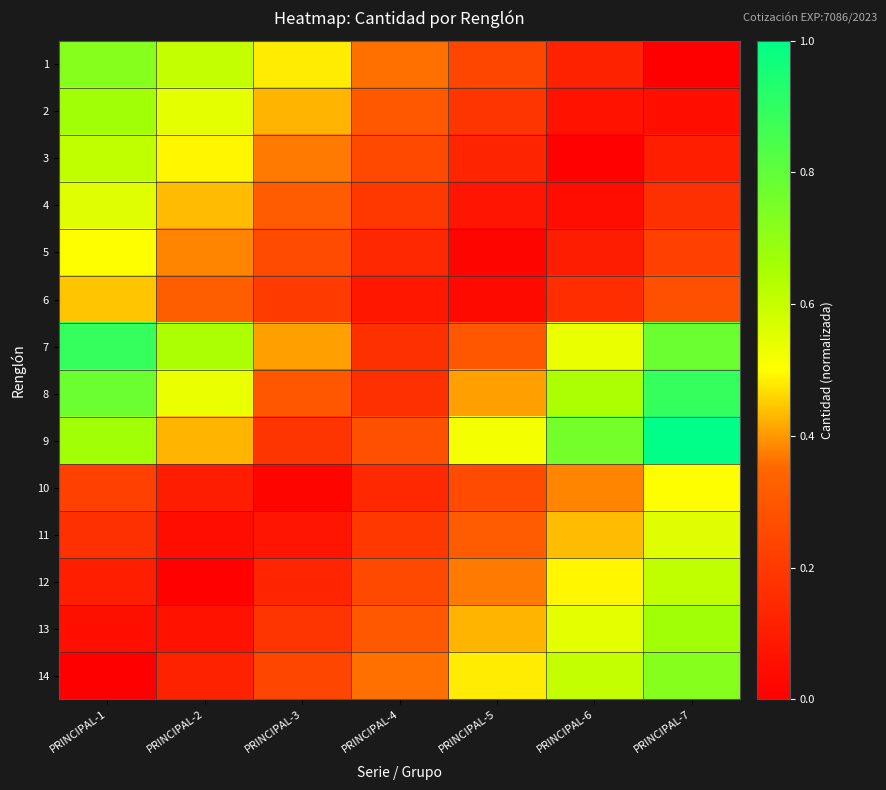

What is the total value across all series at PRINCIPAL-4?

3.2